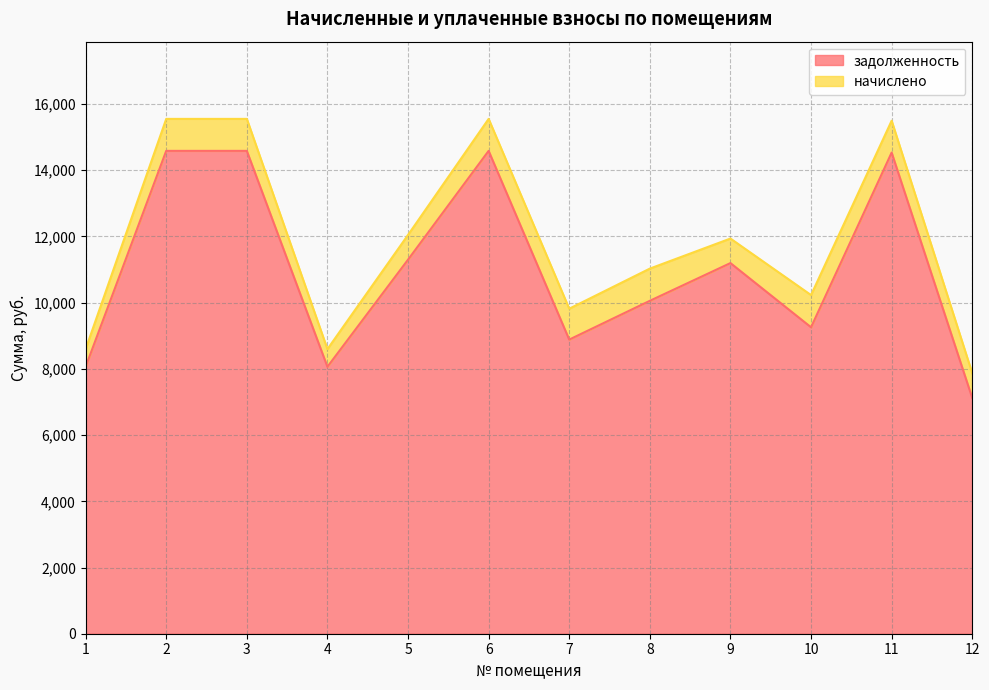

How many data points are above 11196?

6